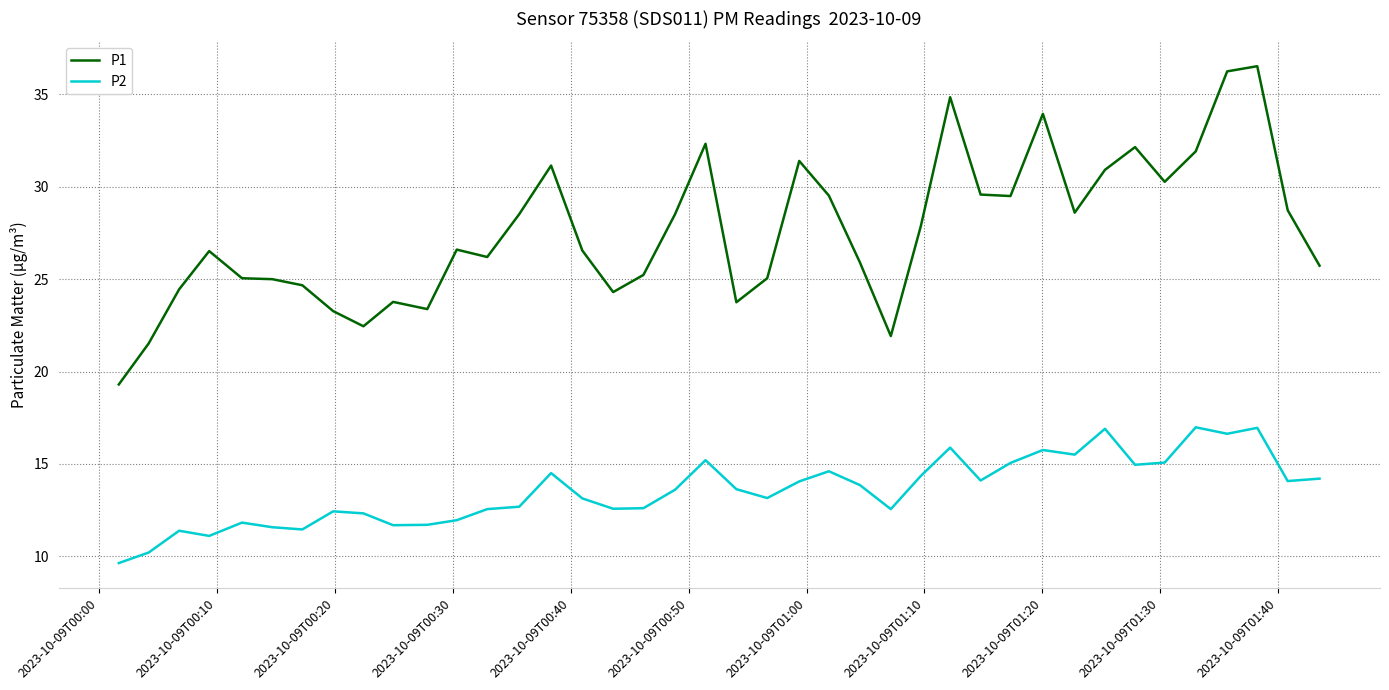

What is the average value of the P2 series?

13.6